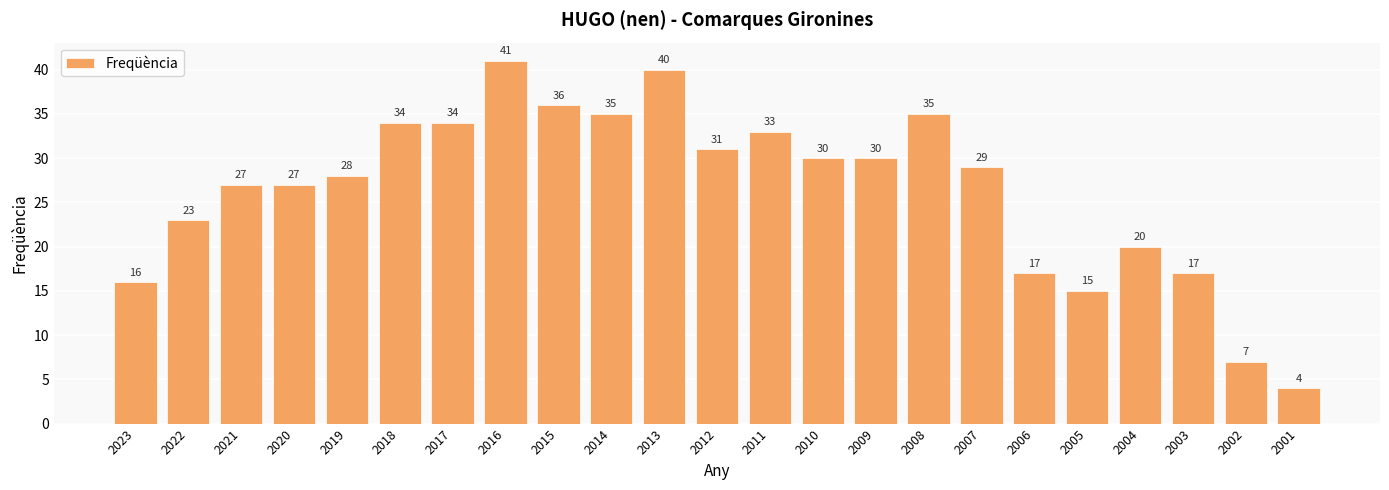

Which label corresponds to the largest value in the chart?

2016